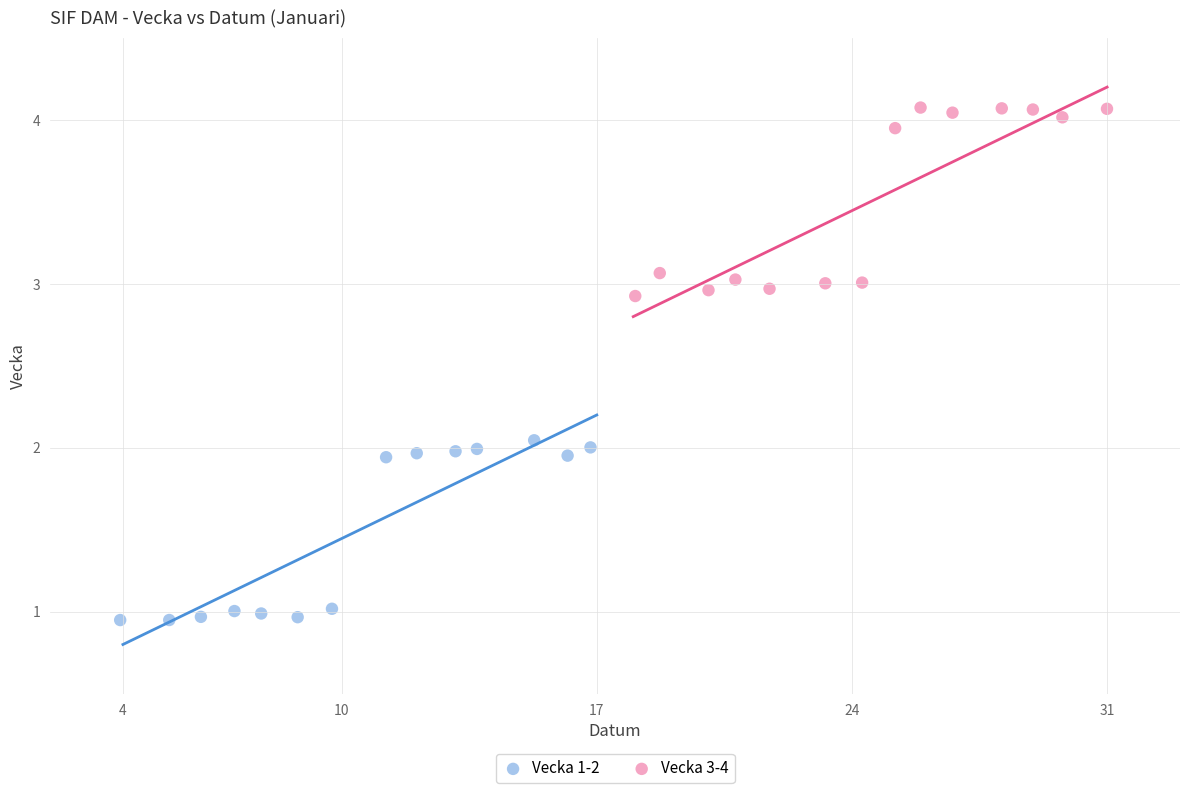

Which series has the largest Y range (max minus min)?

Vecka 3-4